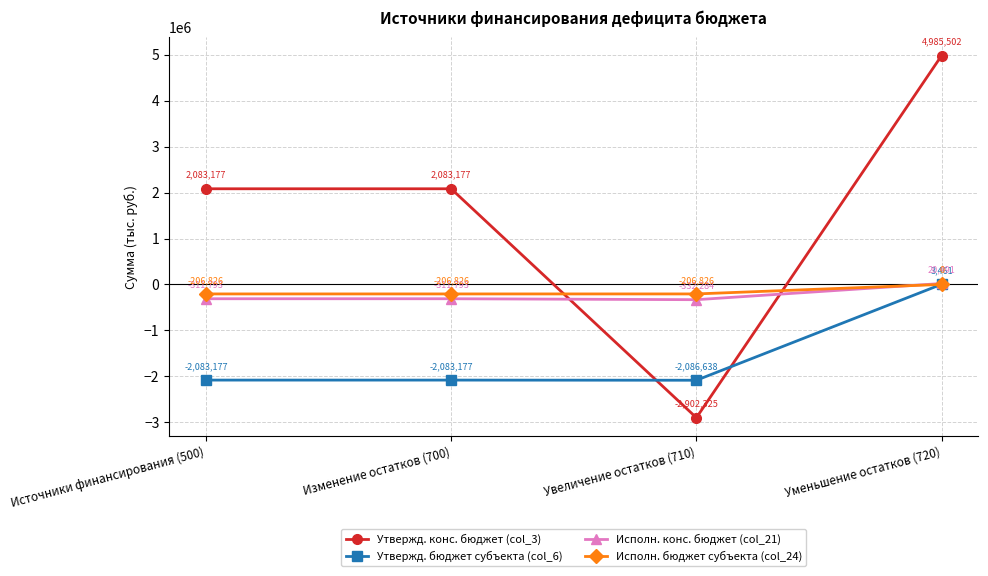

How many values in Исполн. конс. бюджет (col_21) are below zero?

3